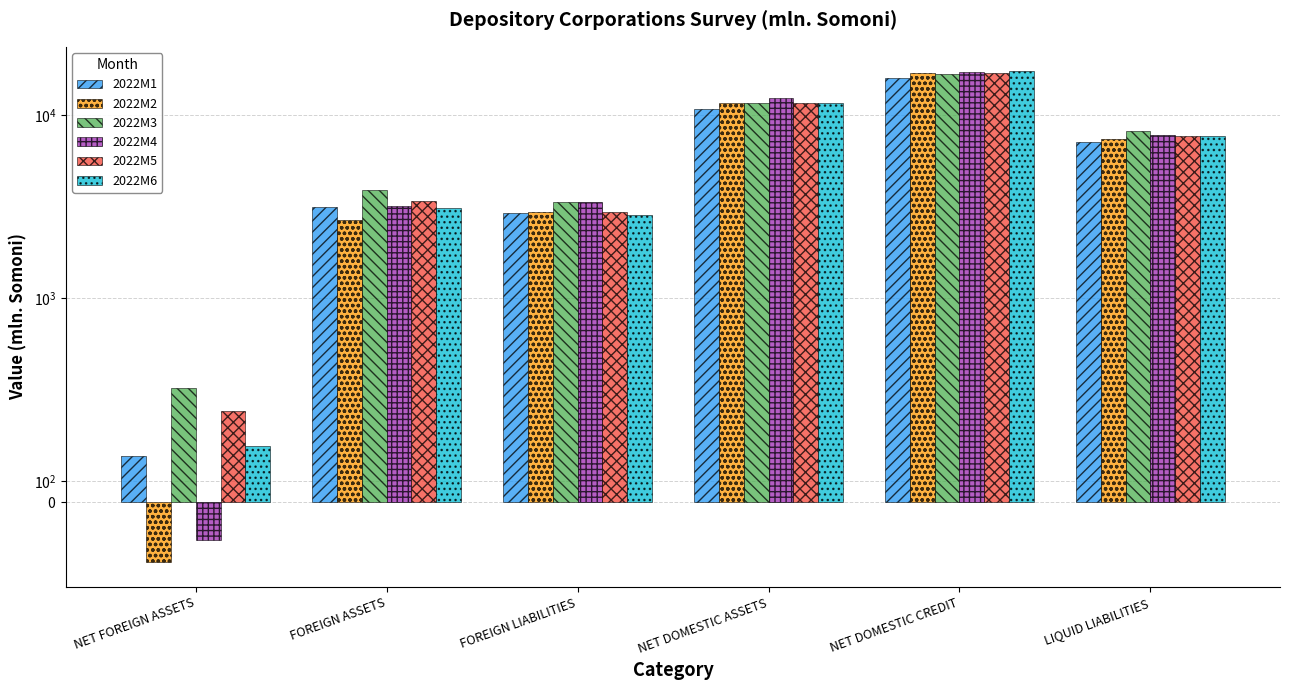

What is the label of the 6th bar from the left?

LIQUID LIABILITIES